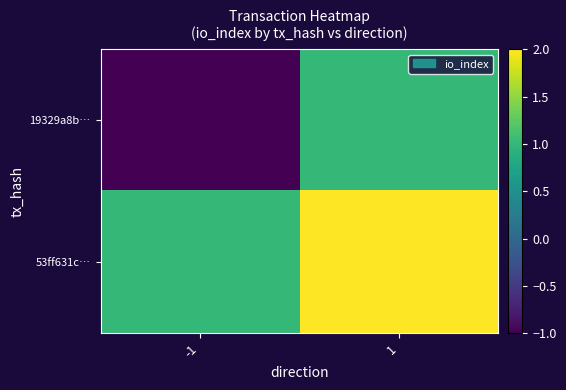

At how many categories does at least one series exceed 1?

1